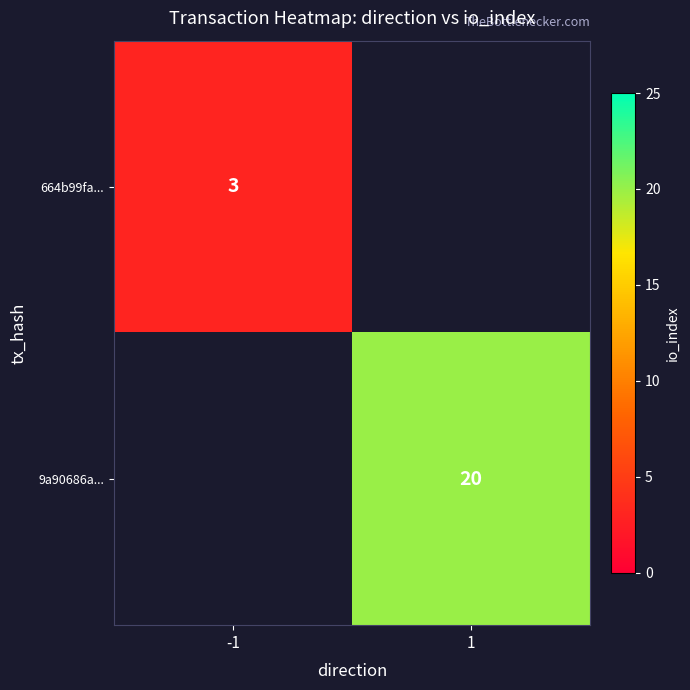

The 9a90686a... series shows 7 at 1. True or false?

False